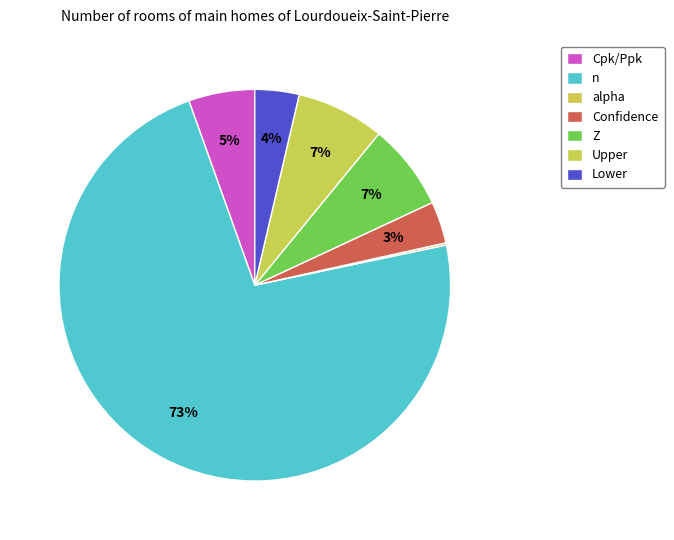

True or false: Z accounts for 7% of the total.

True